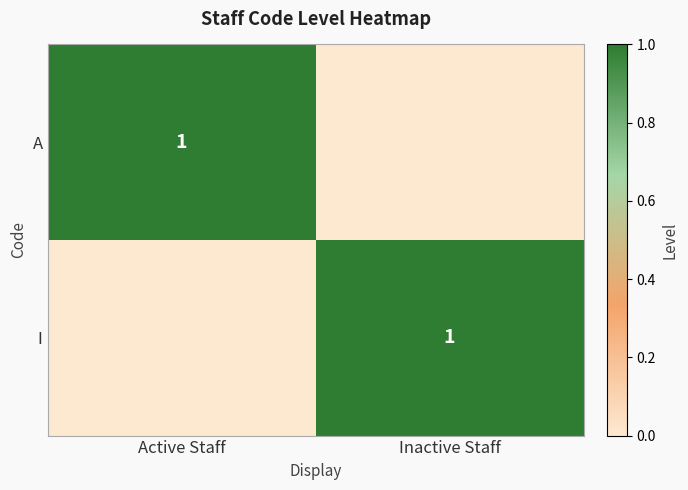

The value of A at Active Staff is 1. True or false?

True